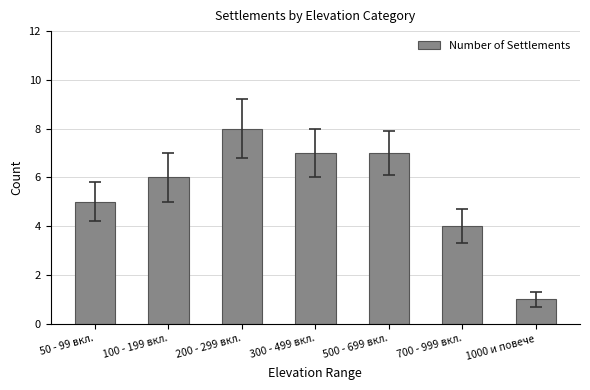

Between 100 - 199 вкл. and 1000 и повече, which is larger?

100 - 199 вкл.